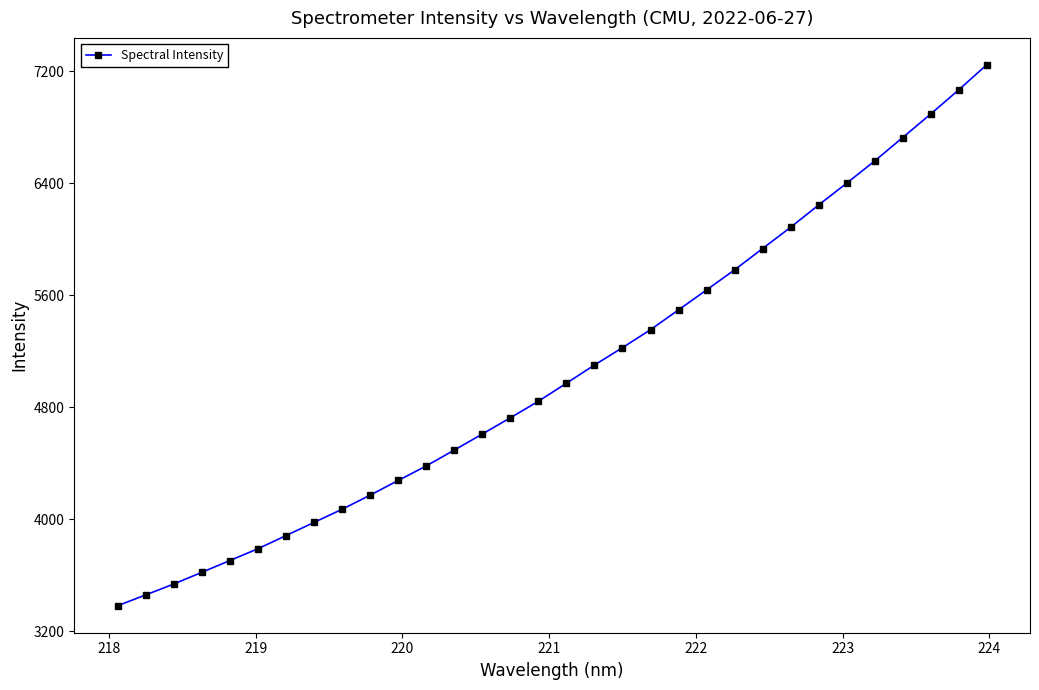

What is the value of the 11th point from the left?

4276.4